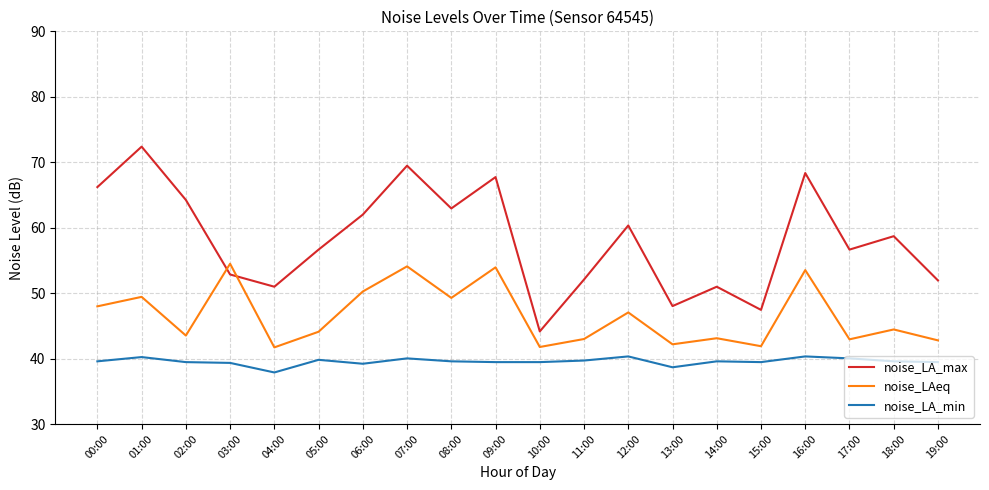

Which series has the largest total across all categories?

noise_LA_max